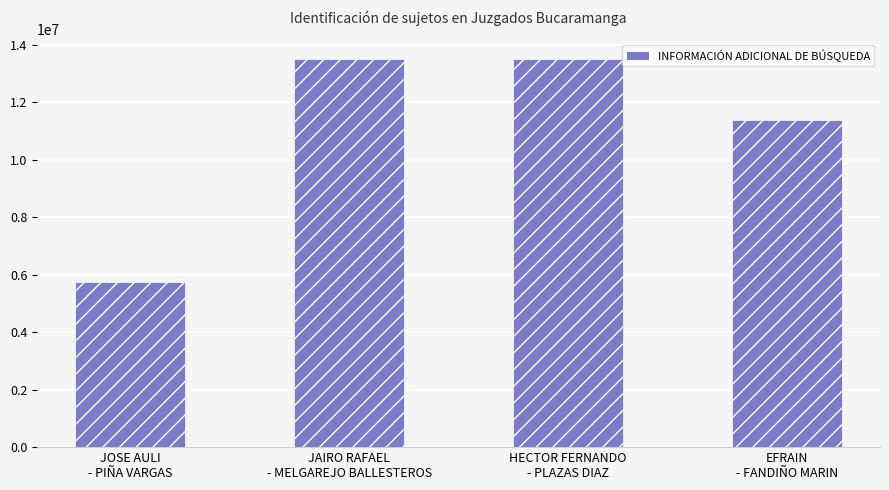

How many values are below 13509762?

2